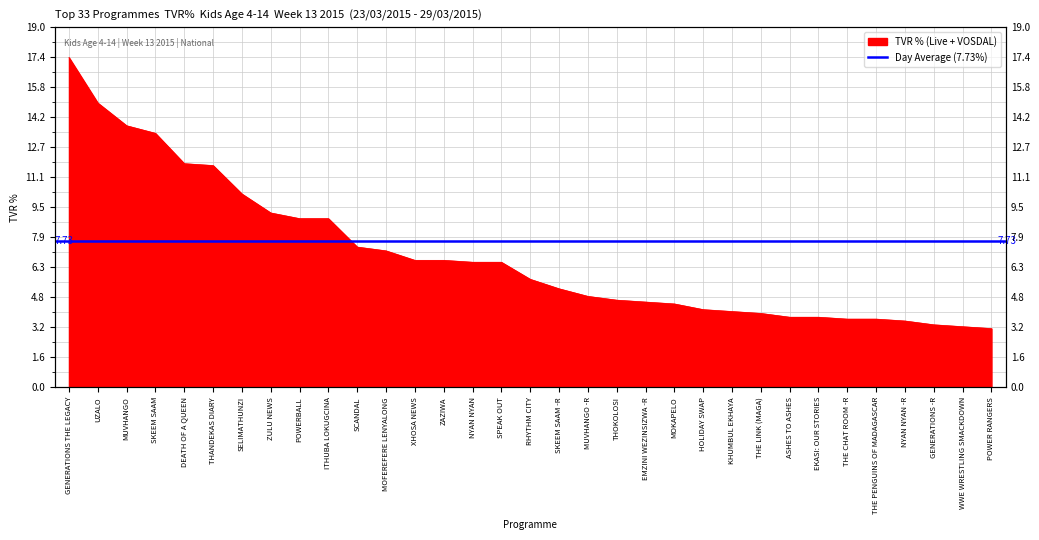

Rank the categories by value from highest to lowest.

GENERATIONS THE LEGACY, UZALO, MUVHANGO, SKEEM SAAM, DEATH OF A QUEEN, THANDEKAS DIARY, SELIMATHUNZI, ZULU NEWS, POWERBALL, ITHUBA LOKUGCINA, SCANDAL, MOFEREFERE LENYALONG, XHOSA NEWS, ZAZIWA, NYAN NYAN, SPEAK OUT, RHYTHM CITY, SKEEM SAAM -R, MUVHANGO -R, THOKOLOSI, EMZINI WEZINSIZWA -R, MOKAPELO, HOLIDAY SWAP, KHUMBUL EKHAYA, THE LINK (MAGA), ASHES TO ASHES, EKASI: OUR STORIES, THE CHAT ROOM -R, THE PENGUINS OF MADAGASCAR, NYAN NYAN -R, GENERATIONS -R, WWE WRESTLING SMACKDOWN, POWER RANGERS